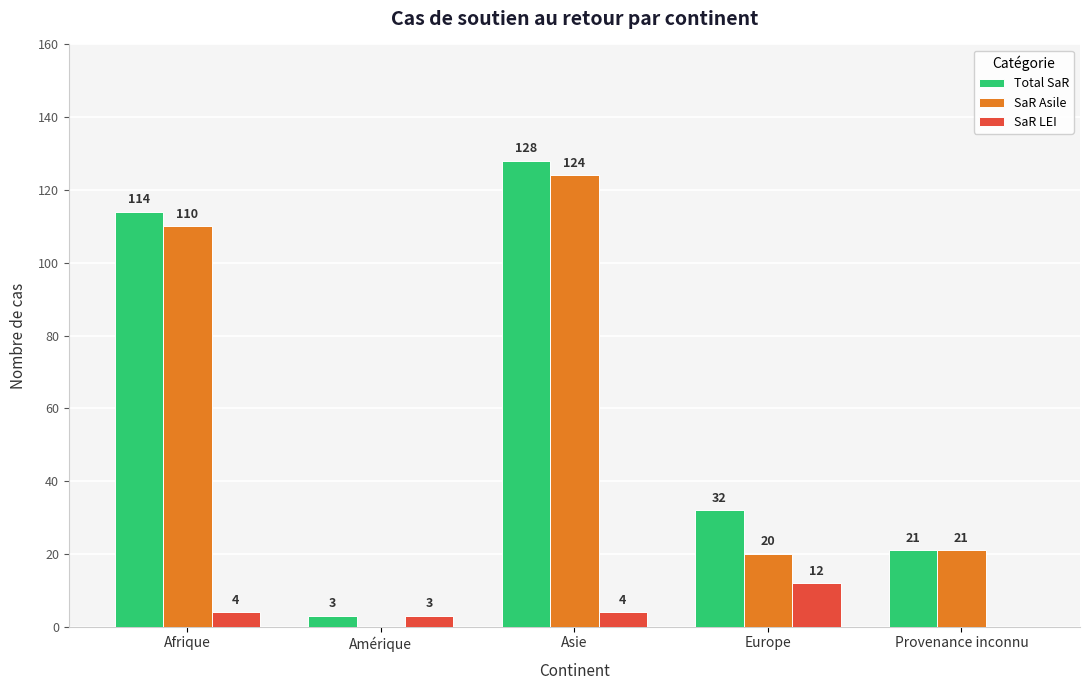

At which category is the sum across all series the highest?

Asie